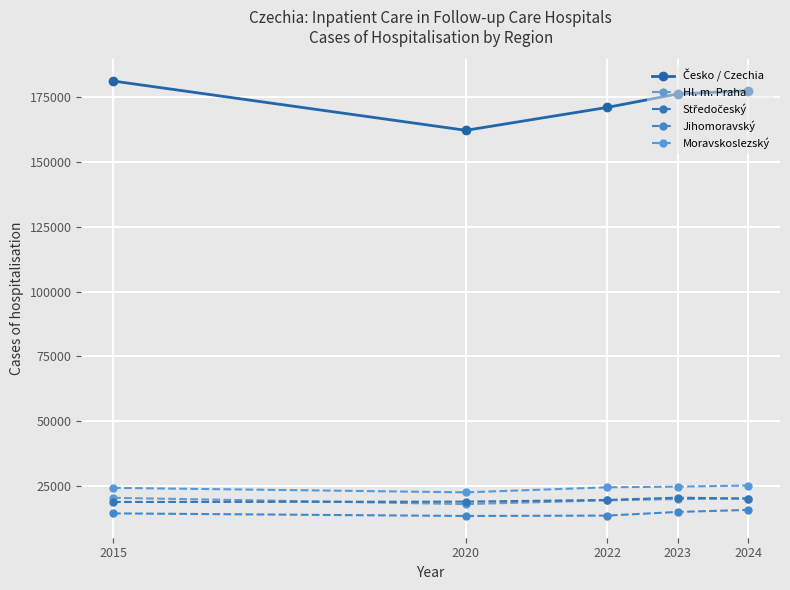

Where does the Hl. m. Praha series first go above 19997?

2015